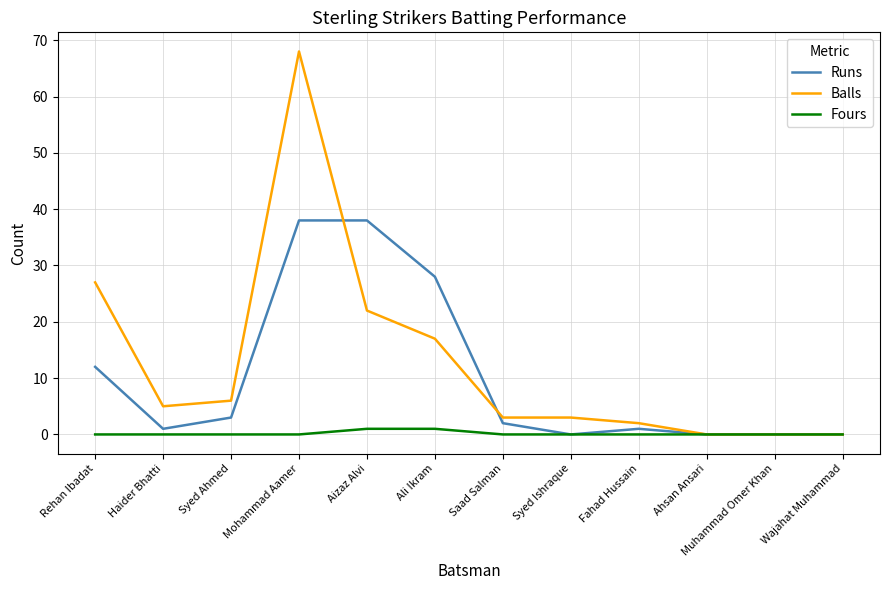

List the series in order of their peak value, lowest first.

Fours, Runs, Balls